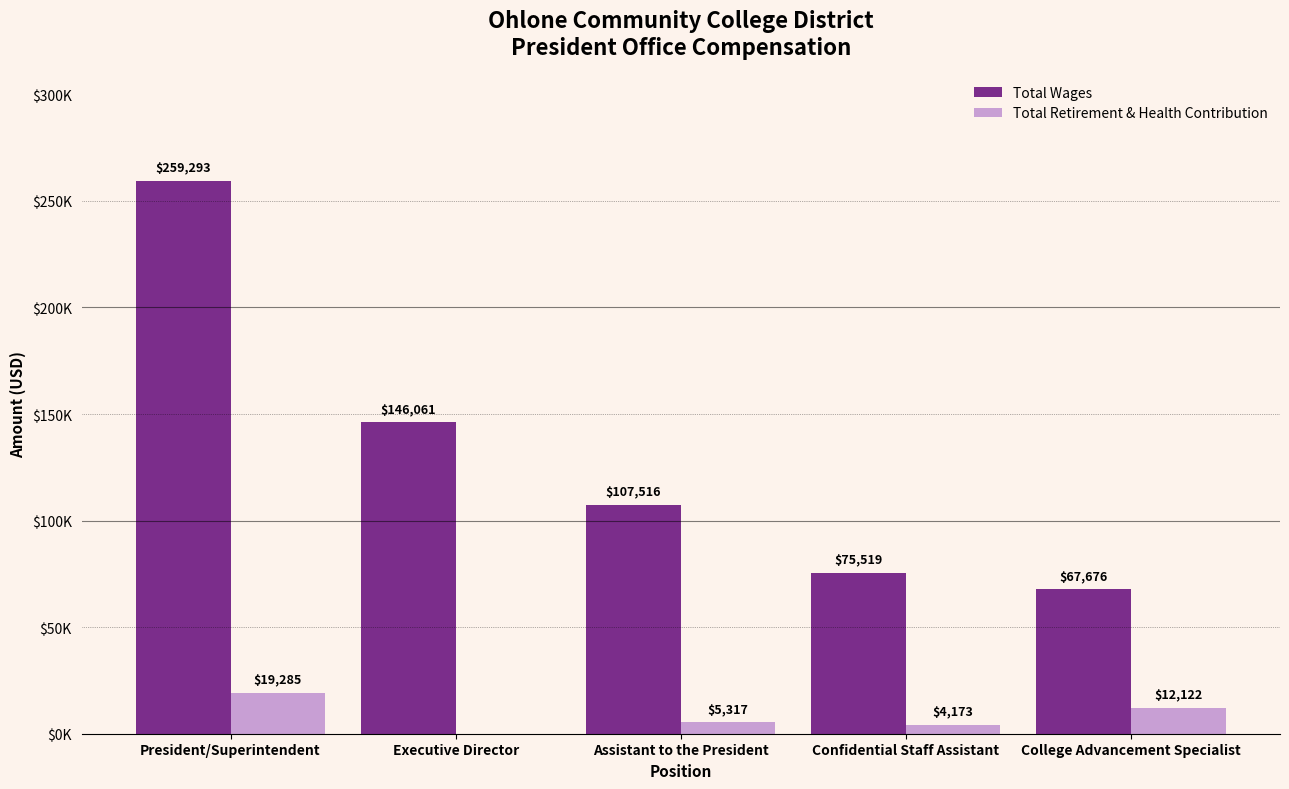

What are all the series names shown in the legend?

Total Wages, Total Retirement & Health Contribution